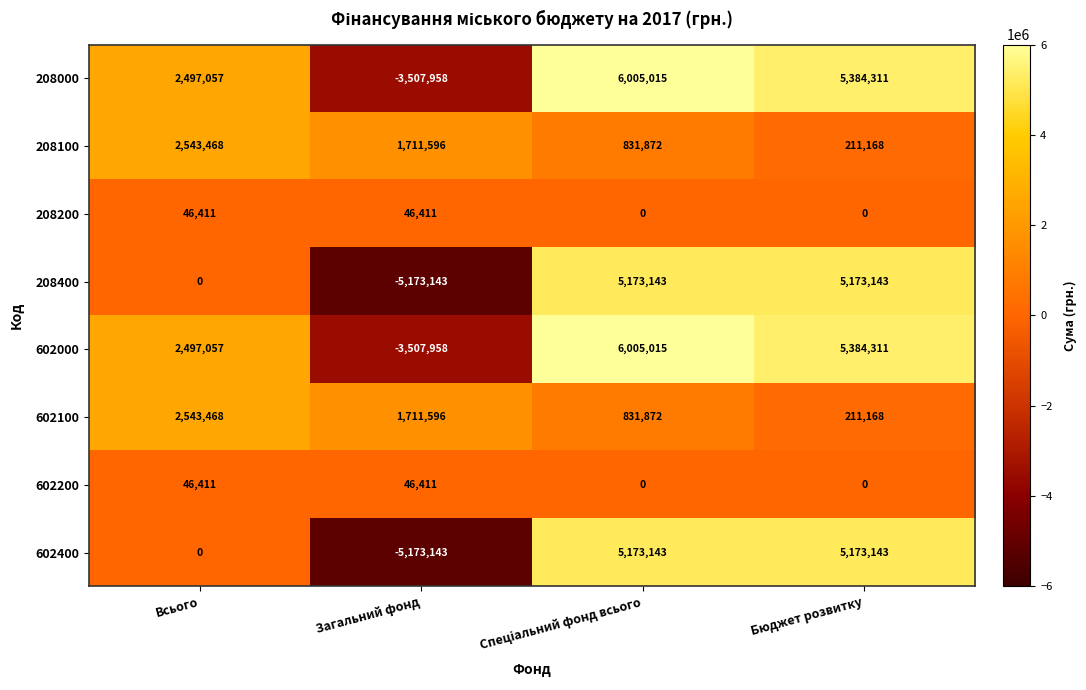

At which label does 602100 first exceed 1711596?

Всього